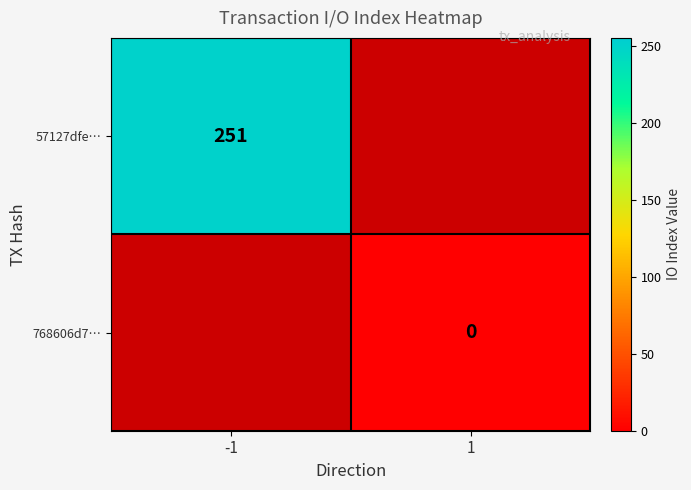

Is it true that 57127dfe… equals 251 at -1?

True